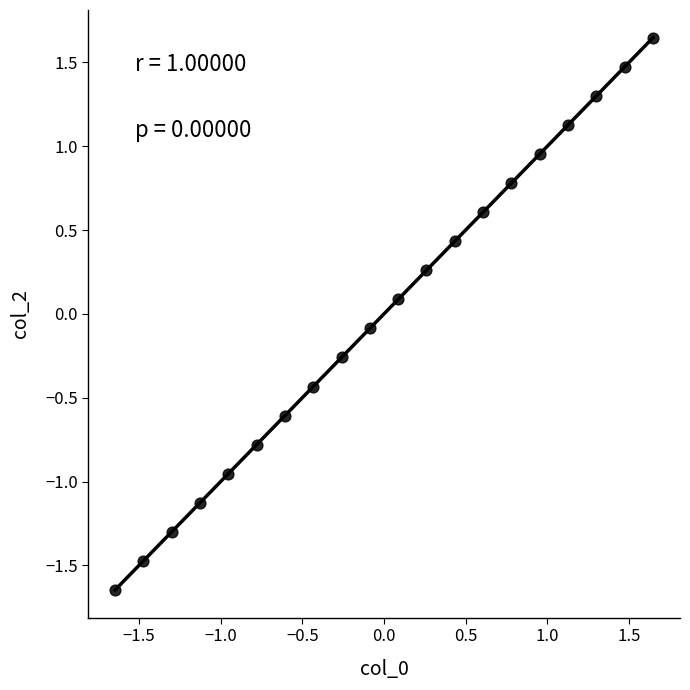

What is the range of Y values (max minus min)?

3.3